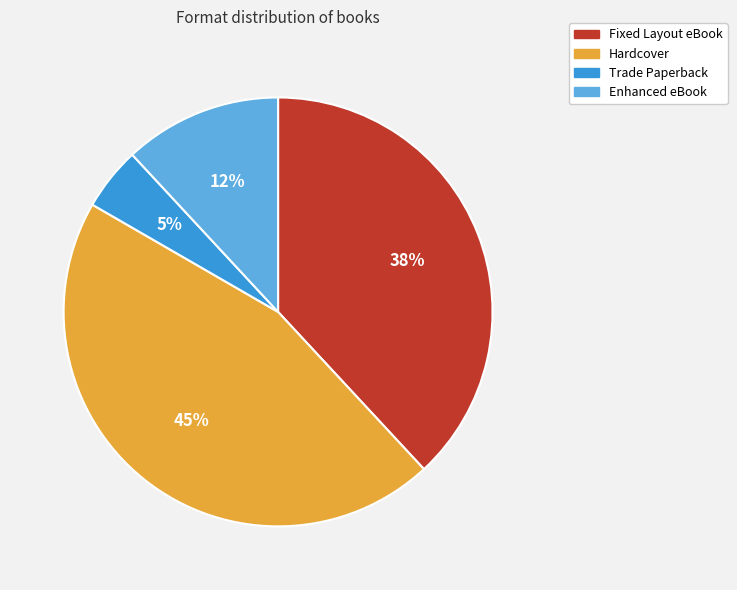

Which has a higher value, Trade Paperback or Enhanced eBook?

Enhanced eBook